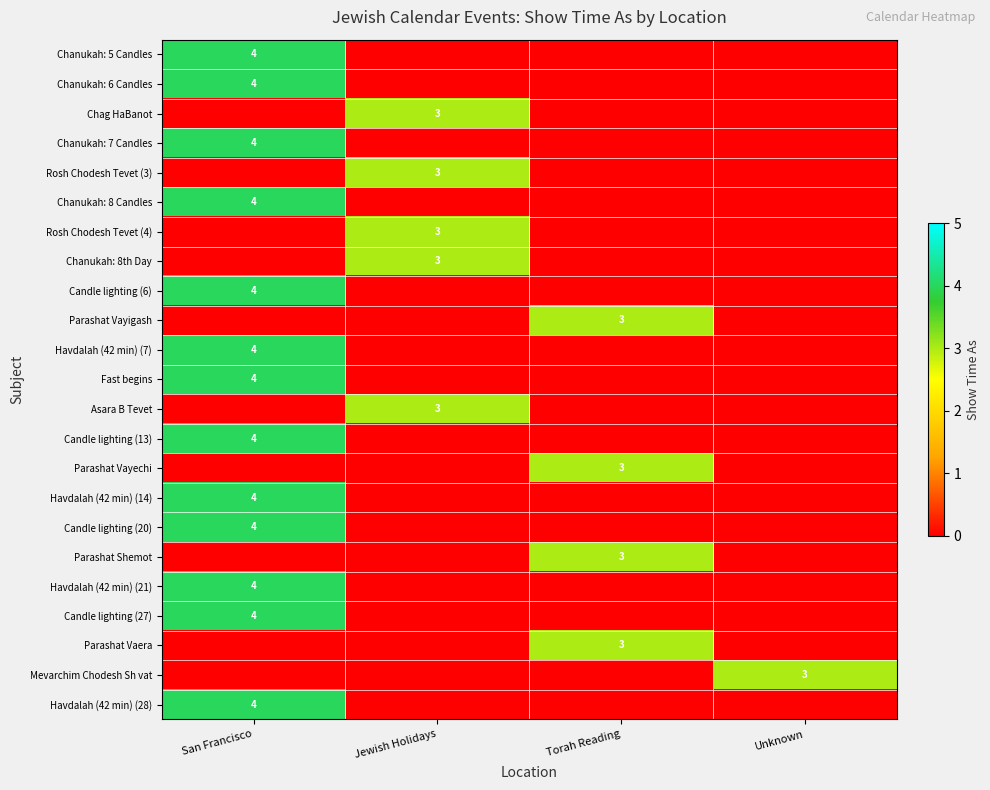

The Parashat Vaera series shows 5 at Torah Reading. True or false?

False